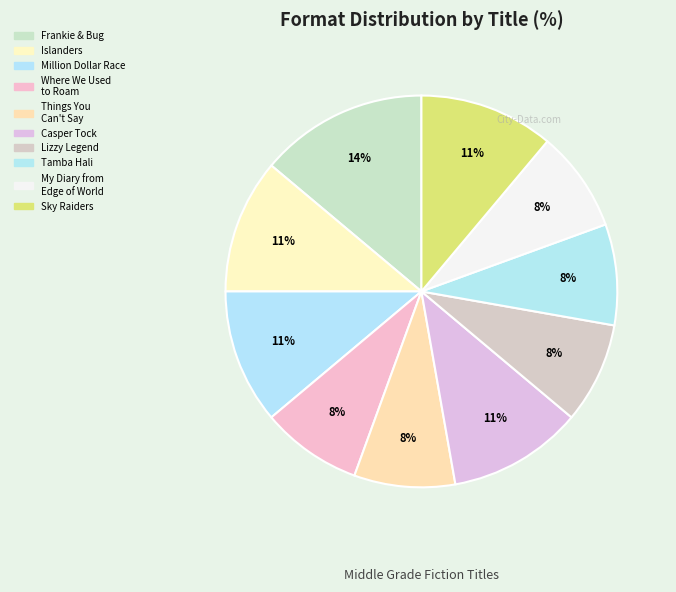

To the nearest percent, what is the average slice percentage?

10%